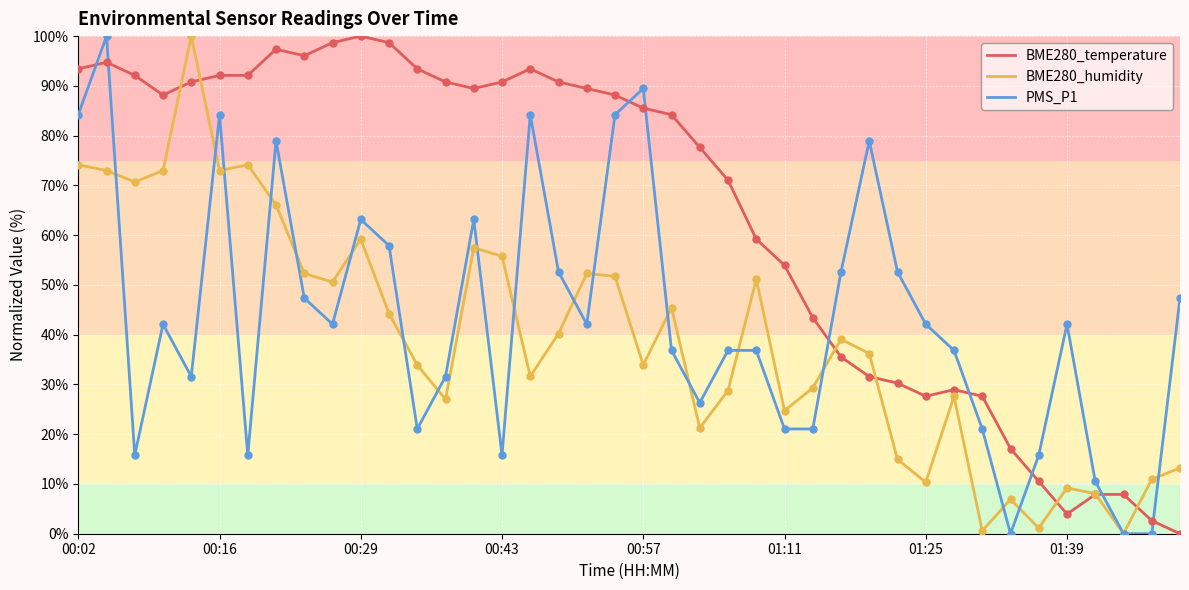

Which series has the largest total across all categories?

BME280_temperature